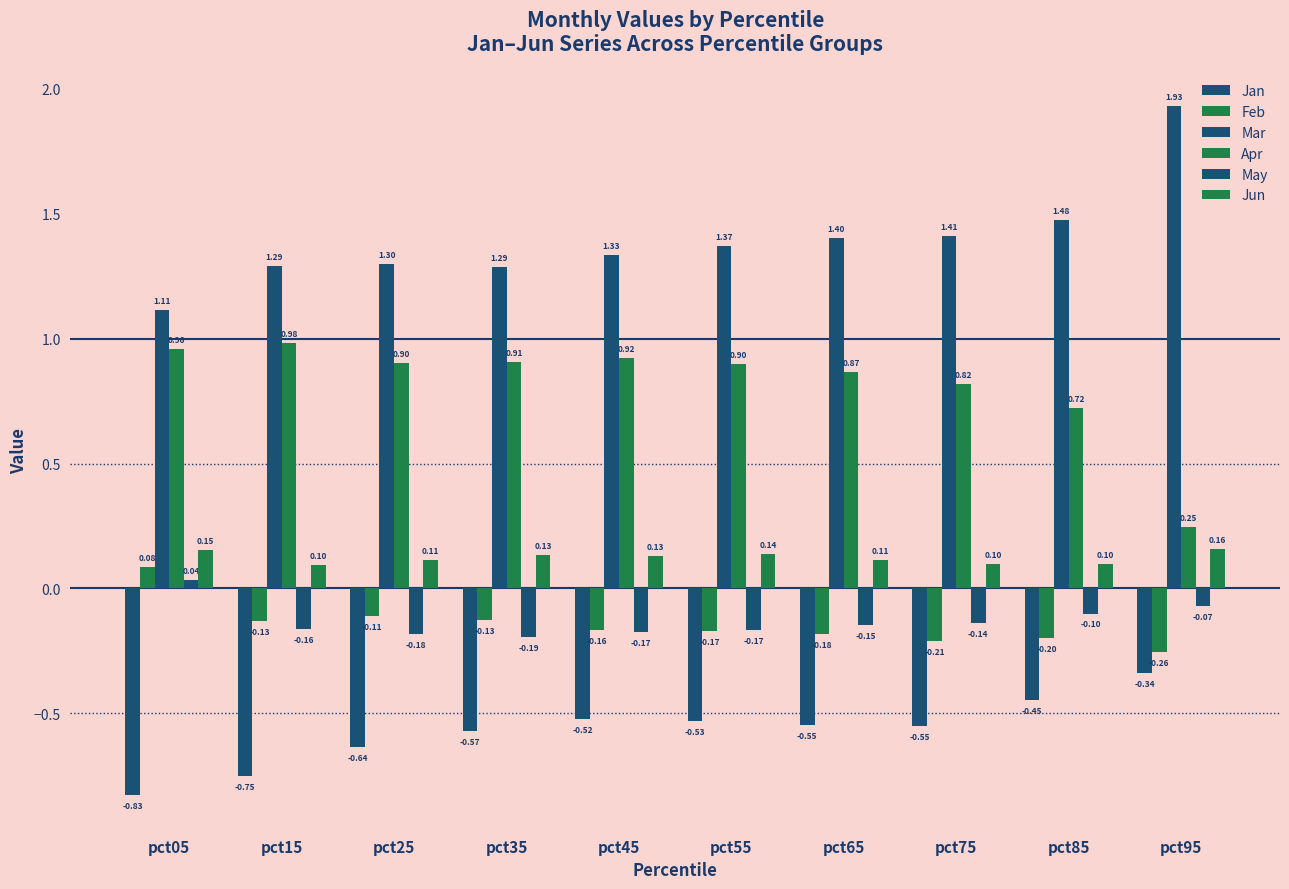

How many bars are there in each group?

6